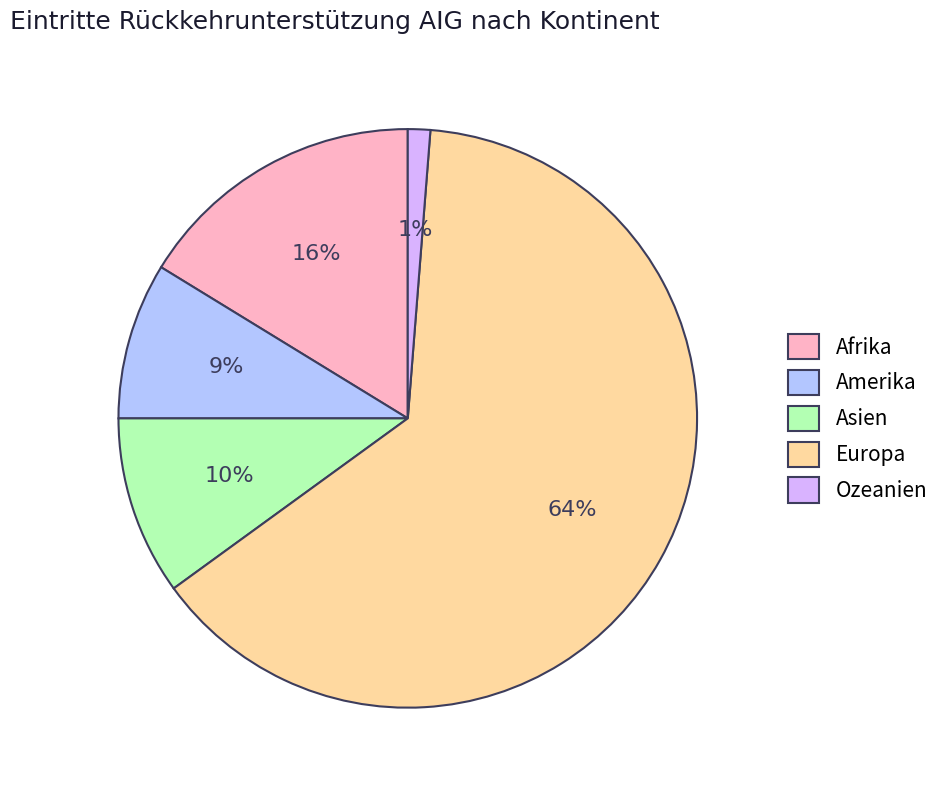

Count the number of slices in the pie.

5